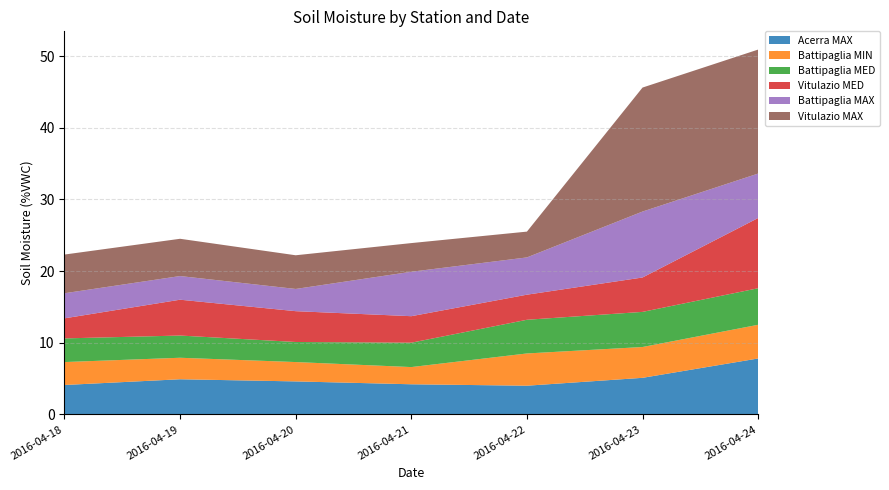

Reading left to right, list all the values displayed in this chart.

Acerra MAX: 2016-04-18=4.1	2016-04-19=4.9	2016-04-20=4.6	2016-04-21=4.2	2016-04-22=4.0	2016-04-23=5.1	2016-04-24=7.8
Battipaglia MIN: 2016-04-18=3.2	2016-04-19=3.0	2016-04-20=2.7	2016-04-21=2.4	2016-04-22=4.5	2016-04-23=4.3	2016-04-24=4.7
Battipaglia MED: 2016-04-18=3.3	2016-04-19=3.1	2016-04-20=2.8	2016-04-21=3.4	2016-04-22=4.7	2016-04-23=4.9	2016-04-24=5.1
Vitulazio MED: 2016-04-18=2.8	2016-04-19=5.0	2016-04-20=4.3	2016-04-21=3.7	2016-04-22=3.5	2016-04-23=4.8	2016-04-24=9.8
Battipaglia MAX: 2016-04-18=3.5	2016-04-19=3.3	2016-04-20=3.1	2016-04-21=6.2	2016-04-22=5.2	2016-04-23=9.2	2016-04-24=6.2
Vitulazio MAX: 2016-04-18=5.4	2016-04-19=5.2	2016-04-20=4.7	2016-04-21=4.0	2016-04-22=3.6	2016-04-23=17.3	2016-04-24=17.3